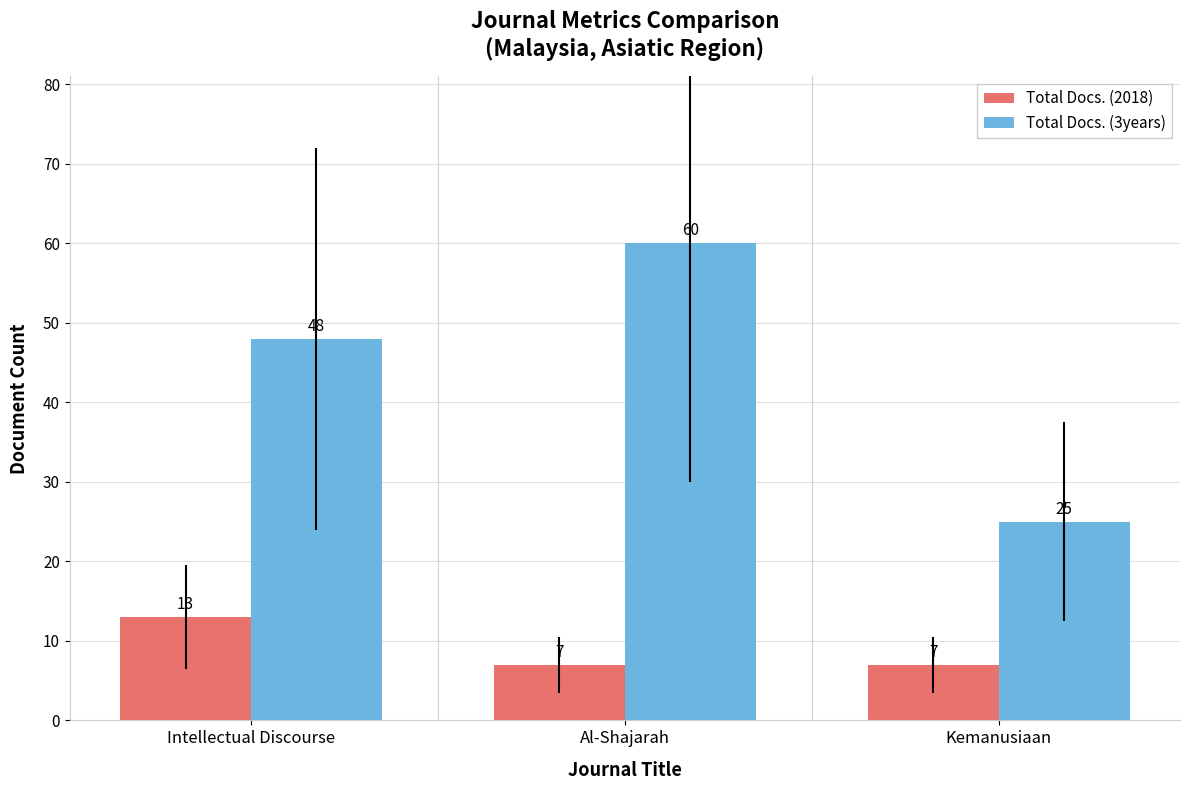

Count the number of data series in this chart.

2